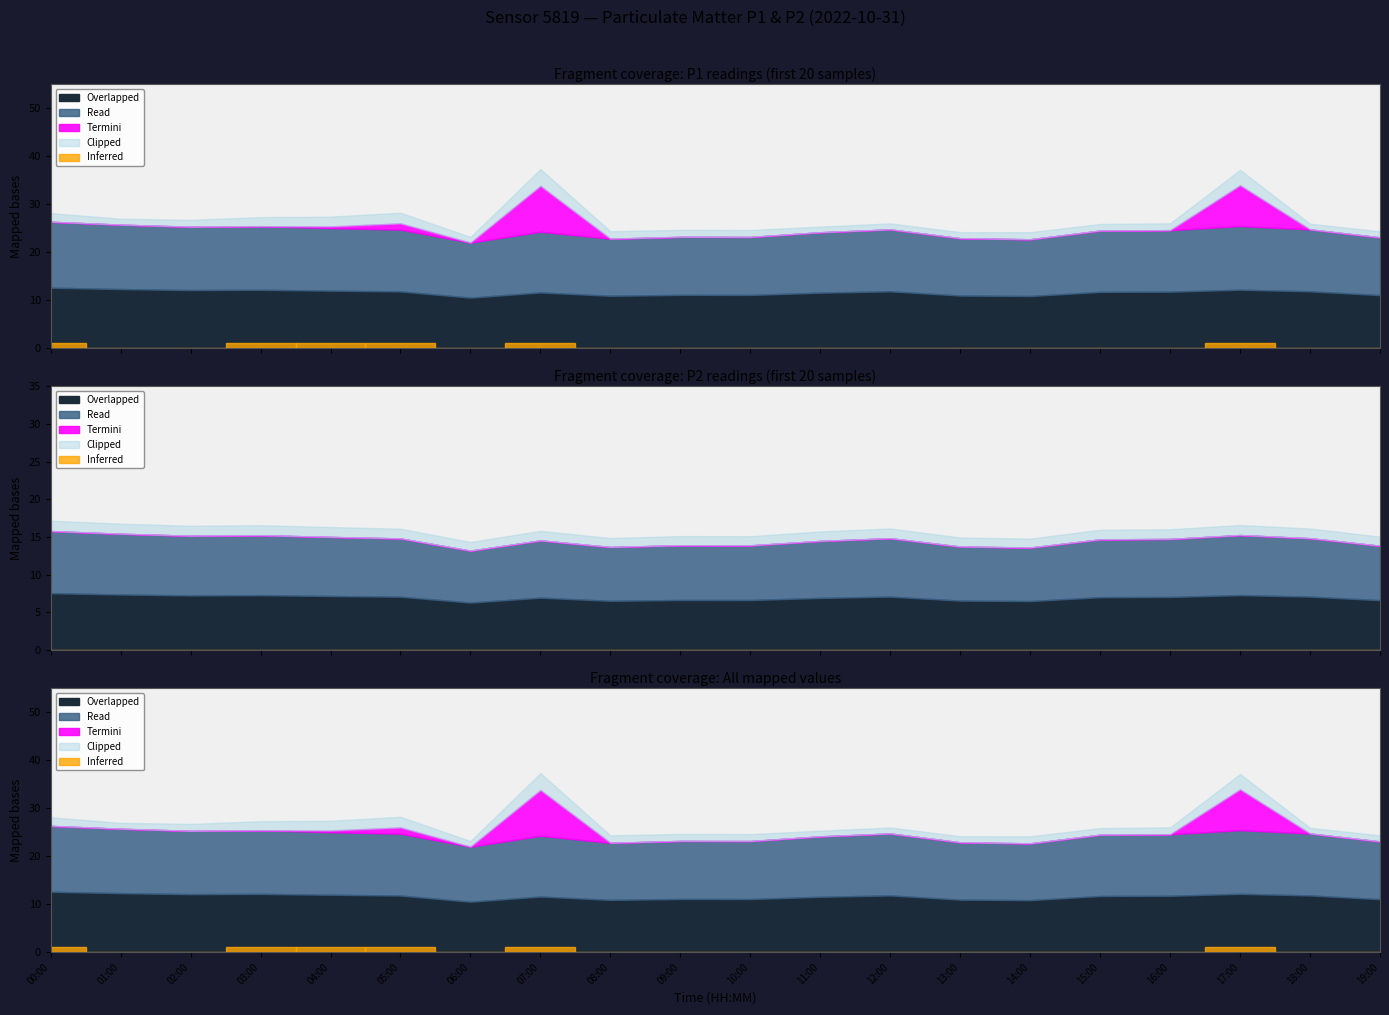

True or false: P2 and P1 cross at least once.

False